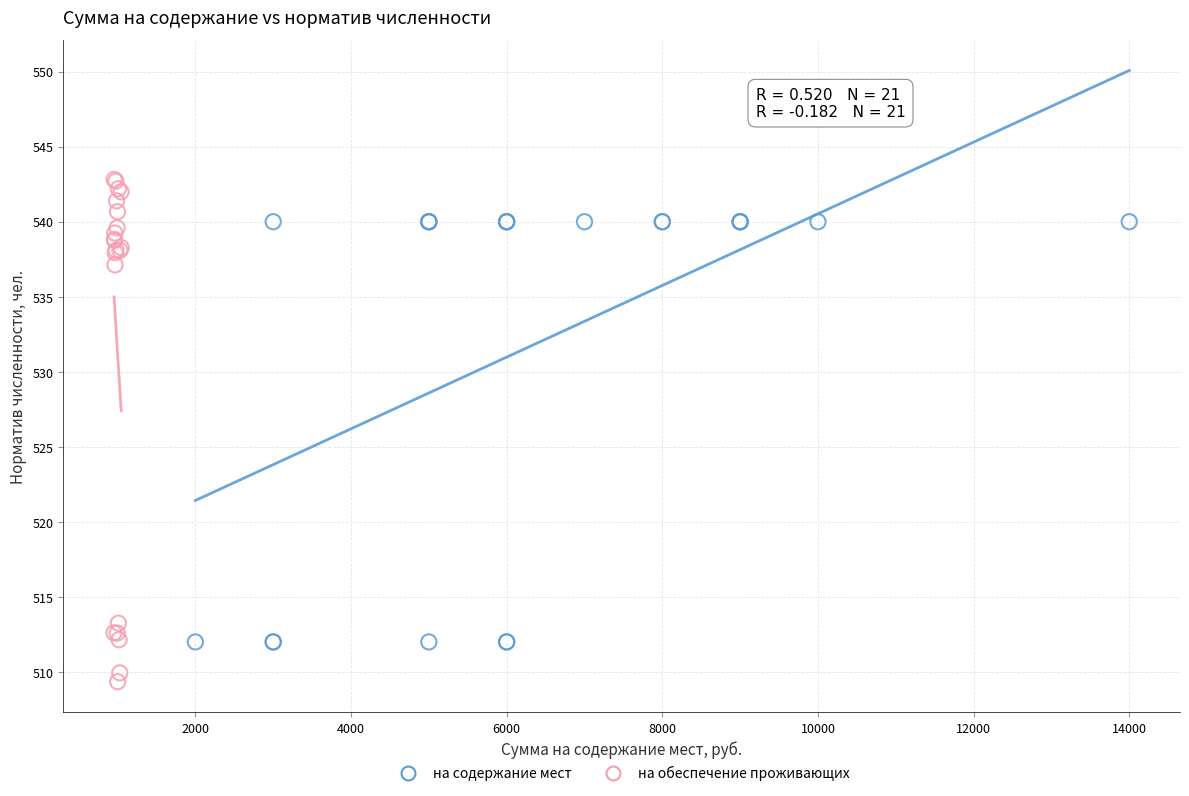

Which series contains the highest Y value?

на обеспечение проживающих